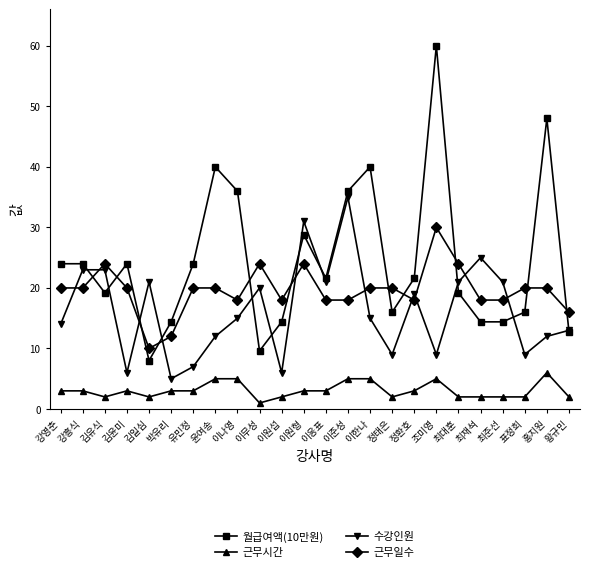

What is the total value across all series at 이나영?

74.0